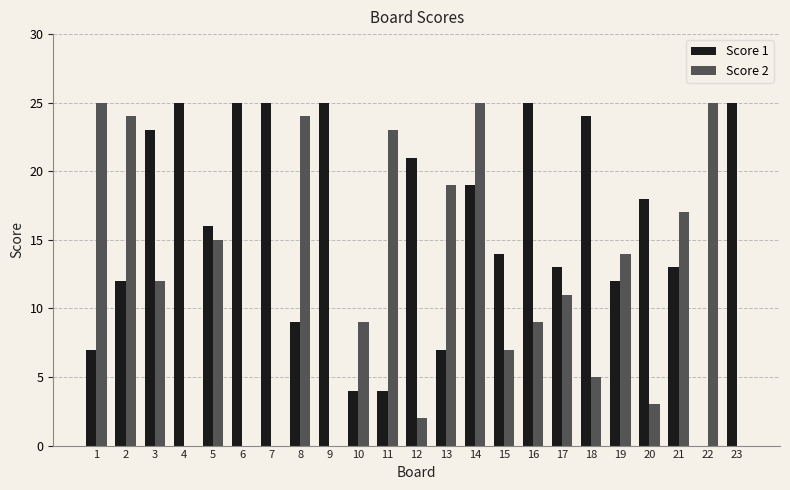

What is the total value across all series at 9?

25